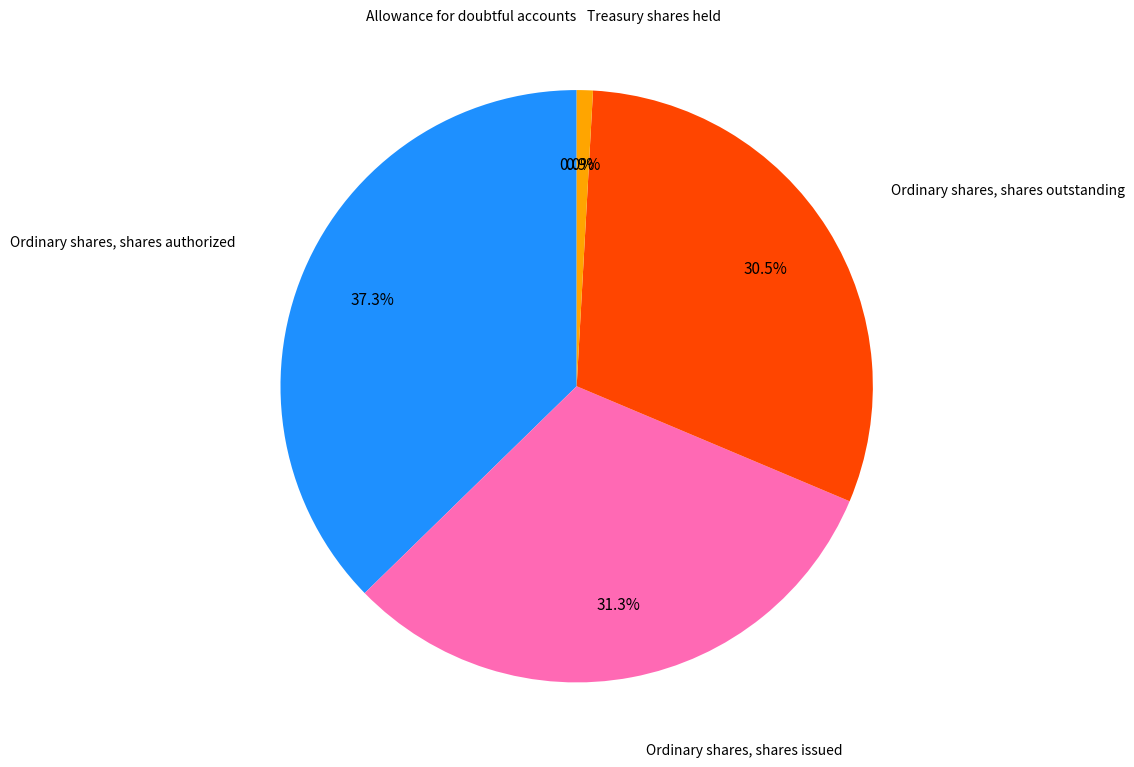

Does any single category account for the majority?

No